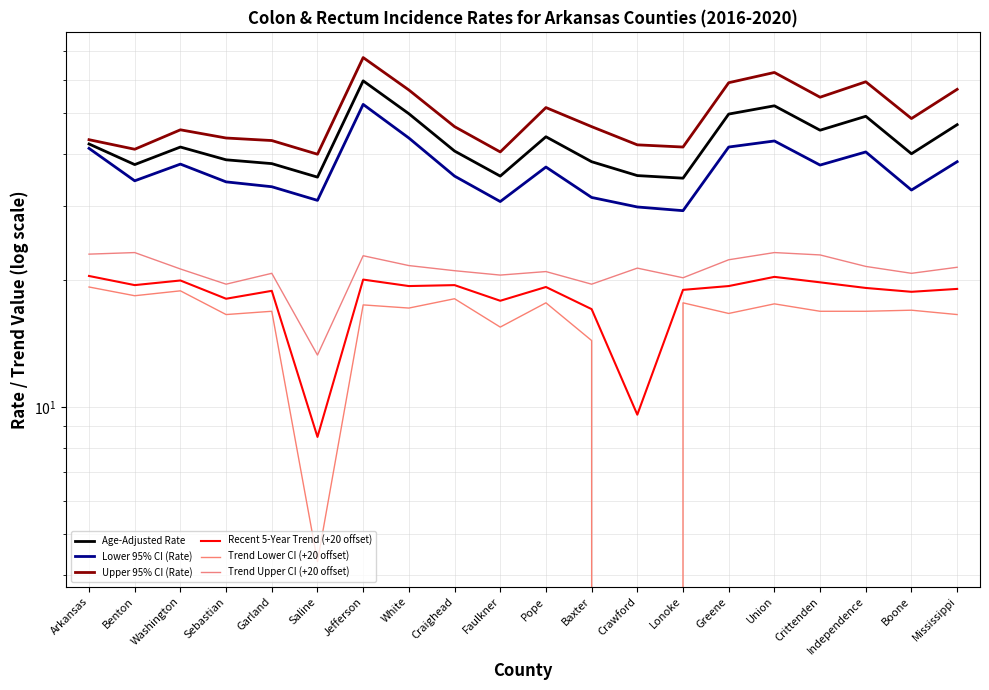

Reading left to right, transcribe all the data shown in this chart.

Age-Adjusted Rate: 42.2	37.7	41.5	38.7	37.9	35.2	59.6	49.8	40.6	35.4	43.9	38.3	35.5	35.0	49.7	52.0	45.5	49.1	40.0	46.9
Lower 95% CI (Rate): 41.2	34.5	37.8	34.3	33.4	31.0	52.4	43.6	35.4	30.8	37.2	31.5	29.9	29.3	41.5	42.9	37.6	40.4	32.8	38.3
Upper 95% CI (Rate): 43.2	41.0	45.6	43.6	43.0	39.9	67.7	56.7	46.4	40.4	51.5	46.4	42.0	41.5	59.0	62.4	54.5	59.3	48.5	56.9
Recent 5-Year Trend (+20 offset): 20.5	19.5	20.0	18.1	18.9	8.5	20.1	19.4	19.5	17.9	19.3	17.1	9.6	19.0	19.4	20.4	19.8	19.2	18.8	19.1
Trend Lower CI (+20 offset): 19.3	18.4	18.9	16.6	16.9	4.3	17.5	17.2	18.1	15.5	17.7	14.4	-4.2	17.7	16.7	17.6	16.9	16.9	17.0	16.6
Trend Upper CI (+20 offset): 23.1	23.3	21.3	19.6	20.8	13.3	22.9	21.7	21.1	20.6	21.0	19.6	21.4	20.3	22.4	23.3	23.0	21.6	20.8	21.5